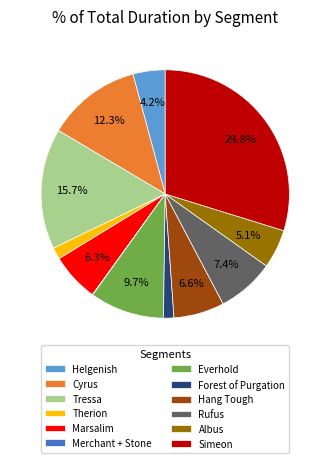

Does Rufus account for over 50% of the chart?

No